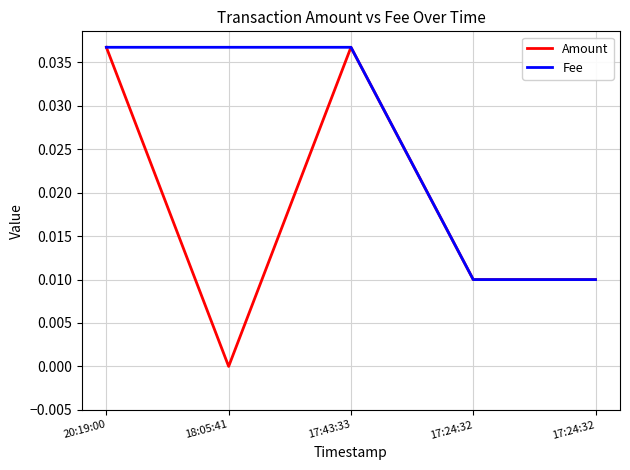

Is it true that Fee equals 0.0 at 17:24:32?

False